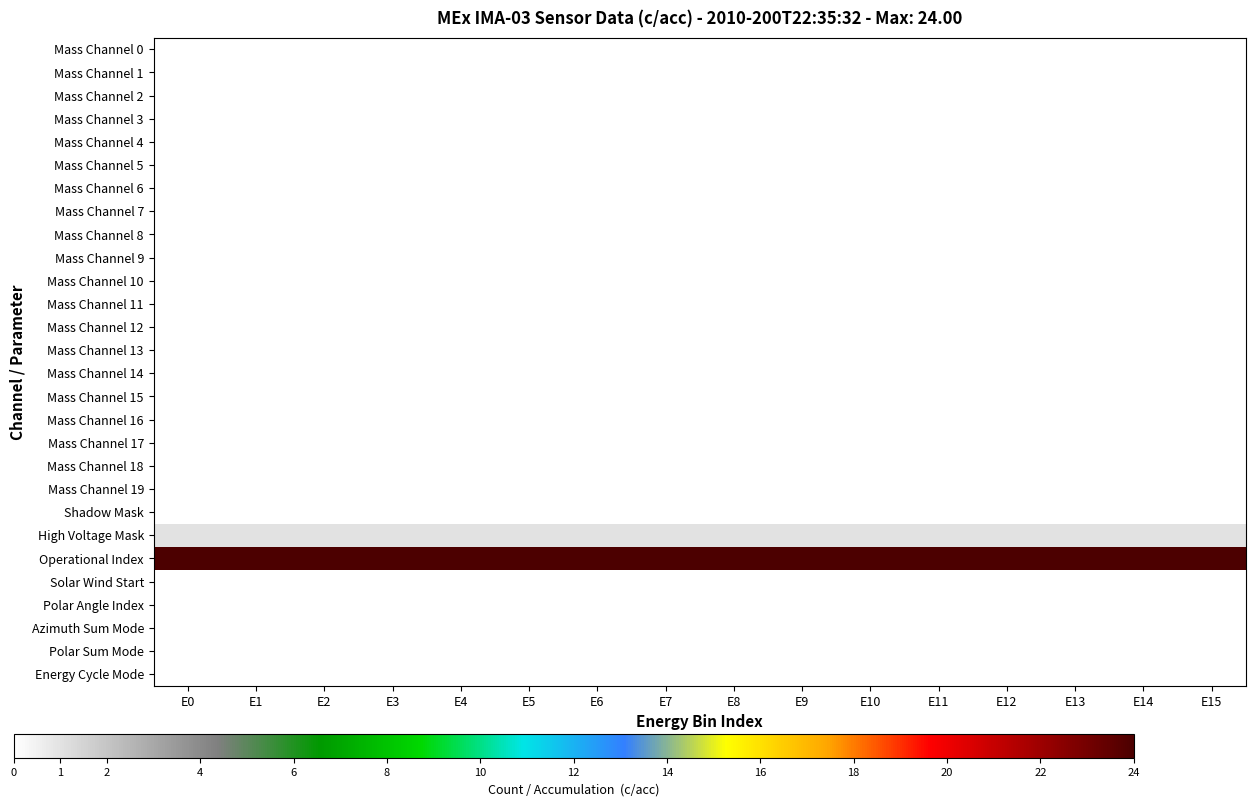

Rank the series by their maximum value, from highest to lowest.

Operational Index, High Voltage Mask, Mass Channel 0, Mass Channel 1, Mass Channel 2, Mass Channel 3, Mass Channel 4, Mass Channel 5, Mass Channel 6, Mass Channel 7, Mass Channel 8, Mass Channel 9, Mass Channel 10, Mass Channel 11, Mass Channel 12, Mass Channel 13, Mass Channel 14, Mass Channel 15, Mass Channel 16, Mass Channel 17, Mass Channel 18, Mass Channel 19, Shadow Mask, Solar Wind Start, Polar Angle Index, Azimuth Sum Mode, Polar Sum Mode, Energy Cycle Mode